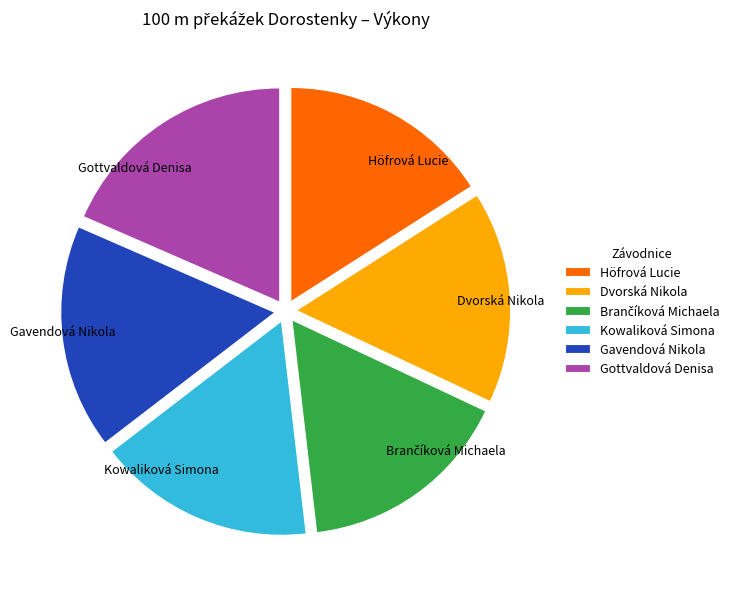

Is there a majority slice in this chart?

No